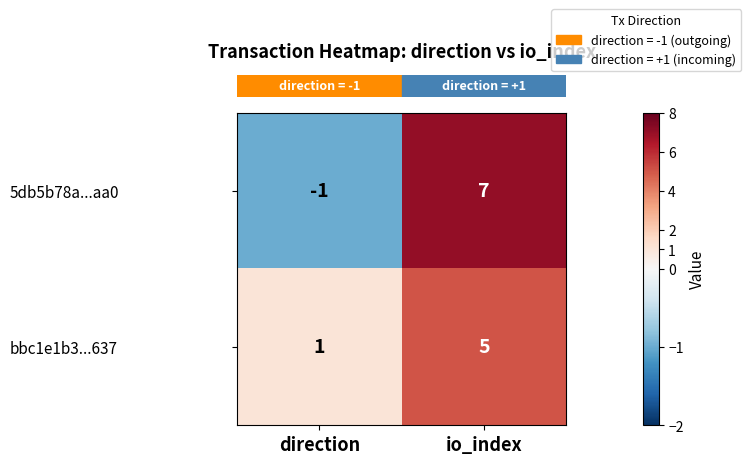

What is the difference between the 5db5b78a...aa0 values at io_index and direction?

8